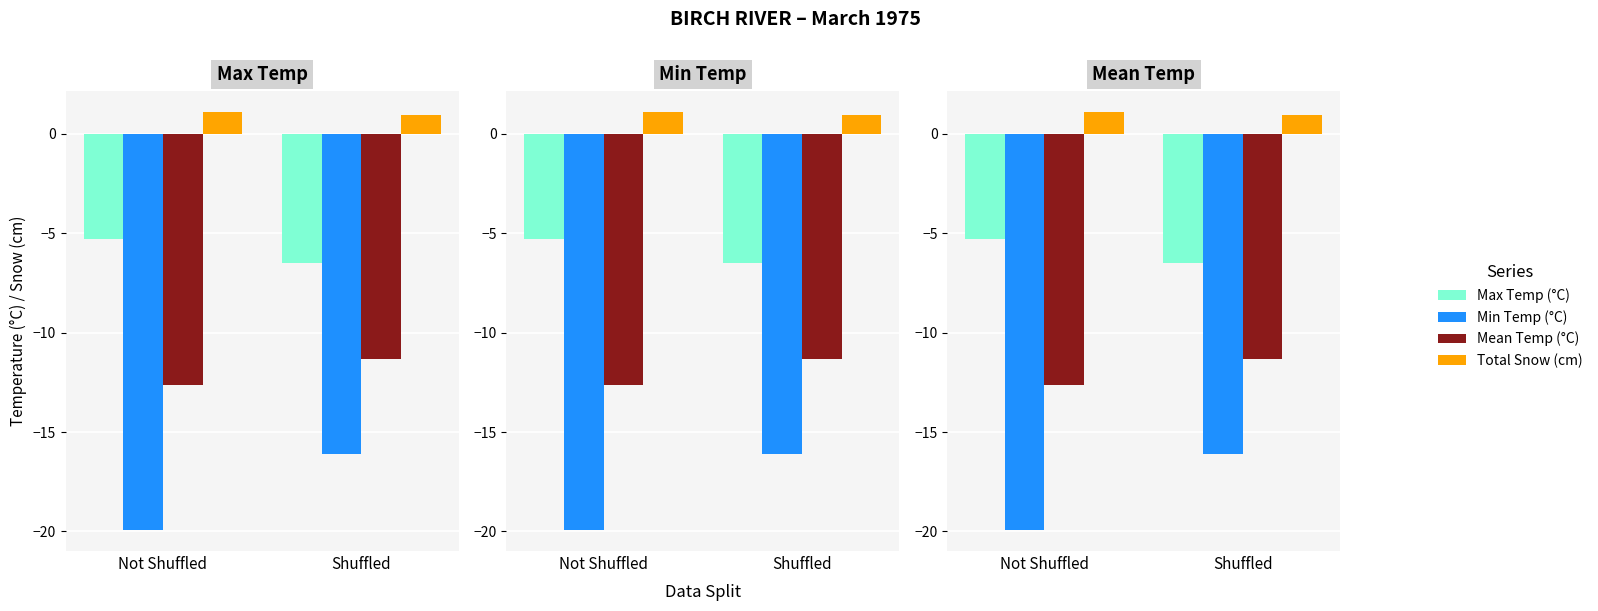

What is the difference between the Min Temp (°C) values at Shuffled and Not Shuffled?

3.8